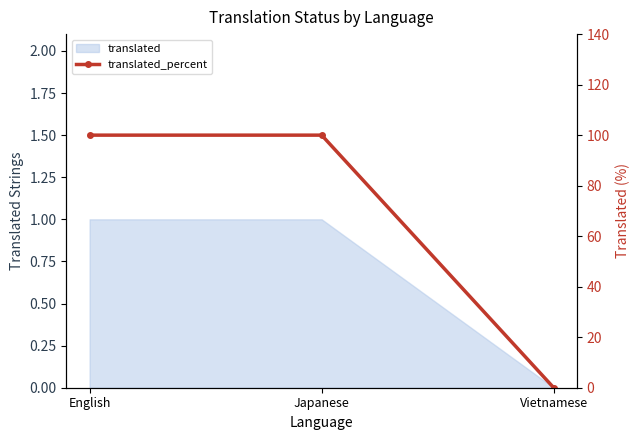

Reading right to left, extract all data points from this chart.

0	100	100